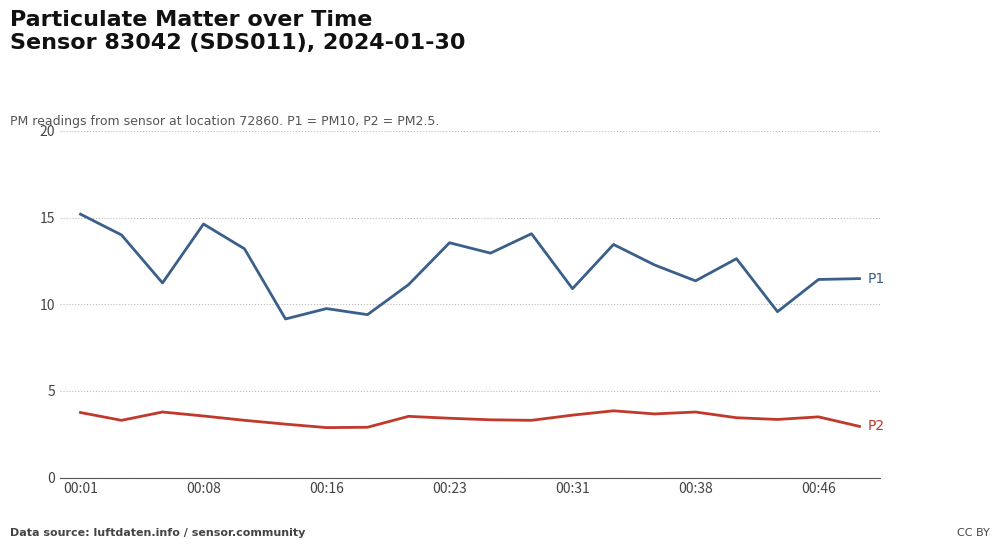

What is the minimum value shown in the chart?

2.9